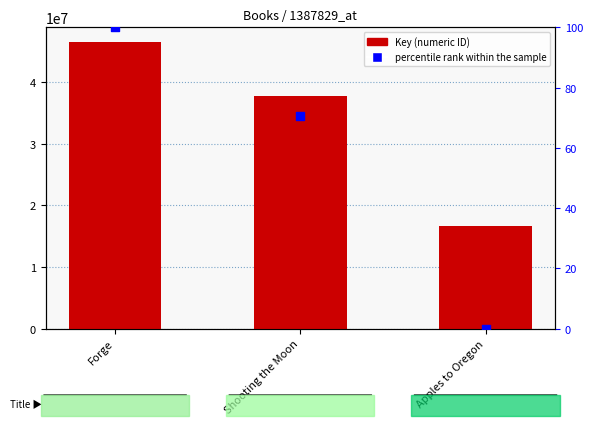

Which series has the largest total across all categories?

Key (numeric ID)